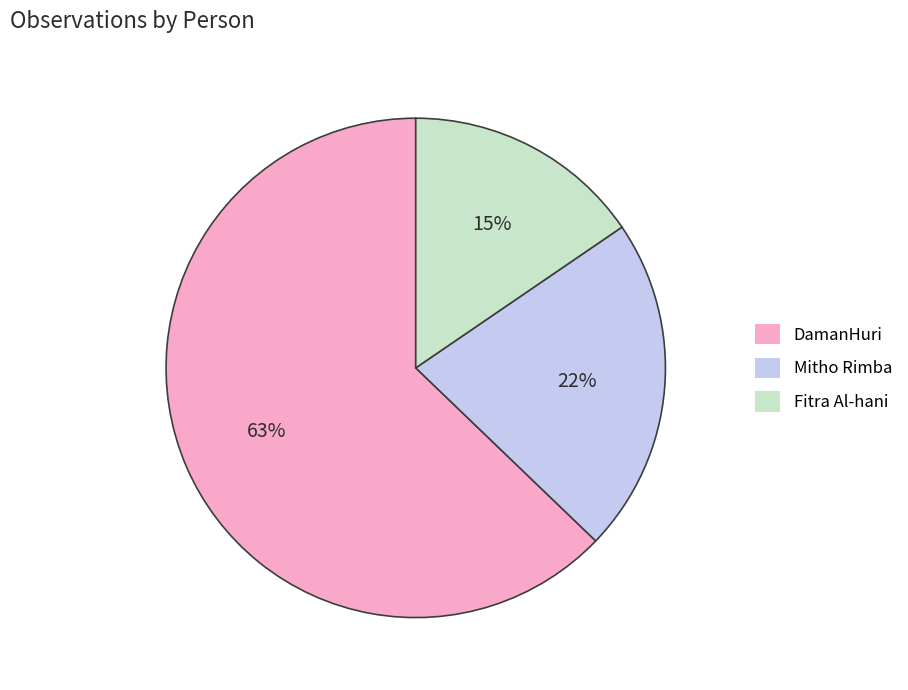

The Mitho Rimba slice represents 28% of the pie. True or false?

False